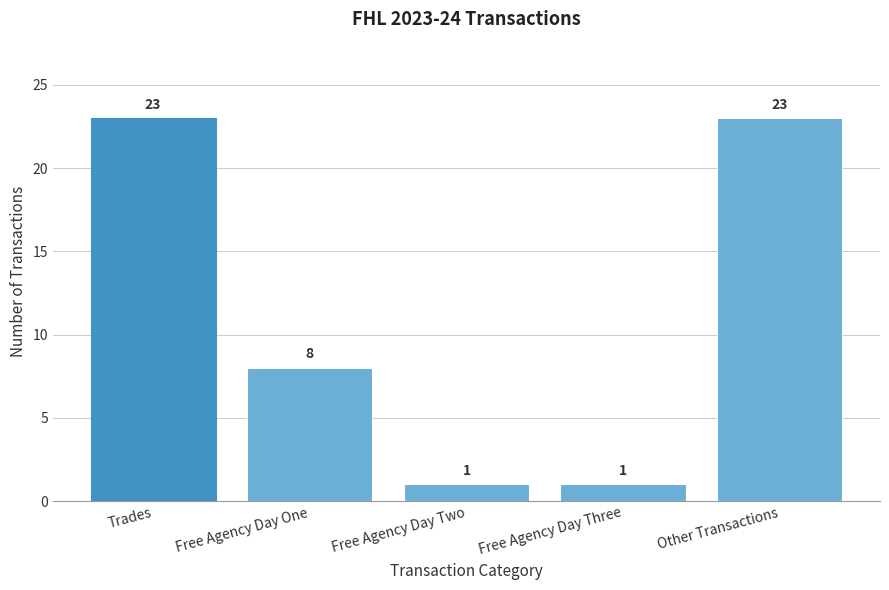

Reading right to left, list all the values displayed in this chart.

23	1	1	8	23